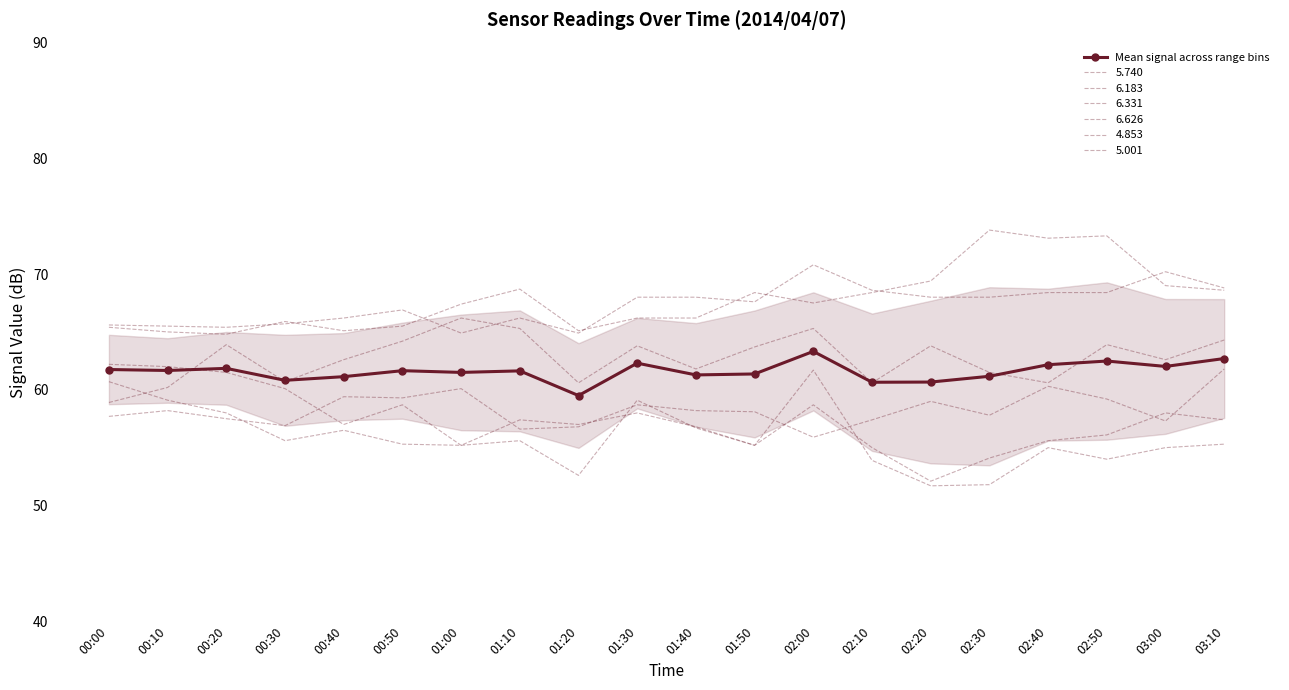

Reading left to right, what are all the values shown in this chart?

00:00=61.8	00:10=61.7	00:20=61.9	00:30=60.8	00:40=61.1	00:50=61.6	01:00=61.5	01:10=61.6	01:20=59.5	01:30=62.3	01:40=61.3	01:50=61.4	02:00=63.3	02:10=60.6	02:20=60.7	02:30=61.2	02:40=62.2	02:50=62.5	03:00=62.0	03:10=62.7